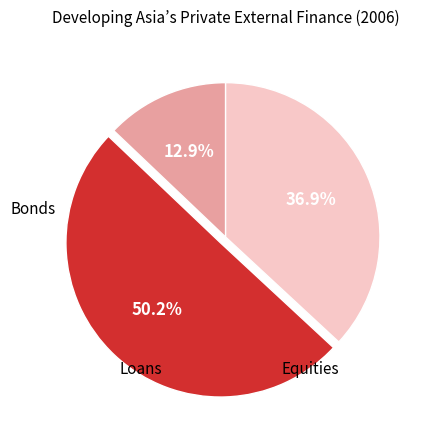

How many segments does this pie chart have?

3